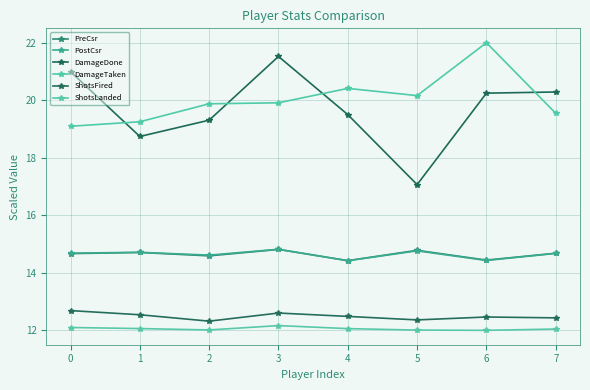

Rank the categories by PostCsr value from highest to lowest.

3, 5, 1, 0, 7, 2, 6, 4